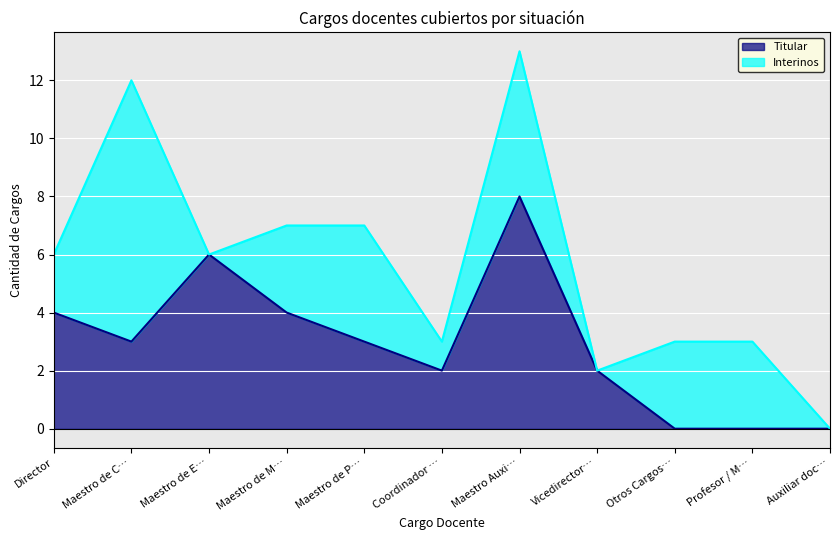

At which category is the sum across all series the highest?

Maestro Auxi…